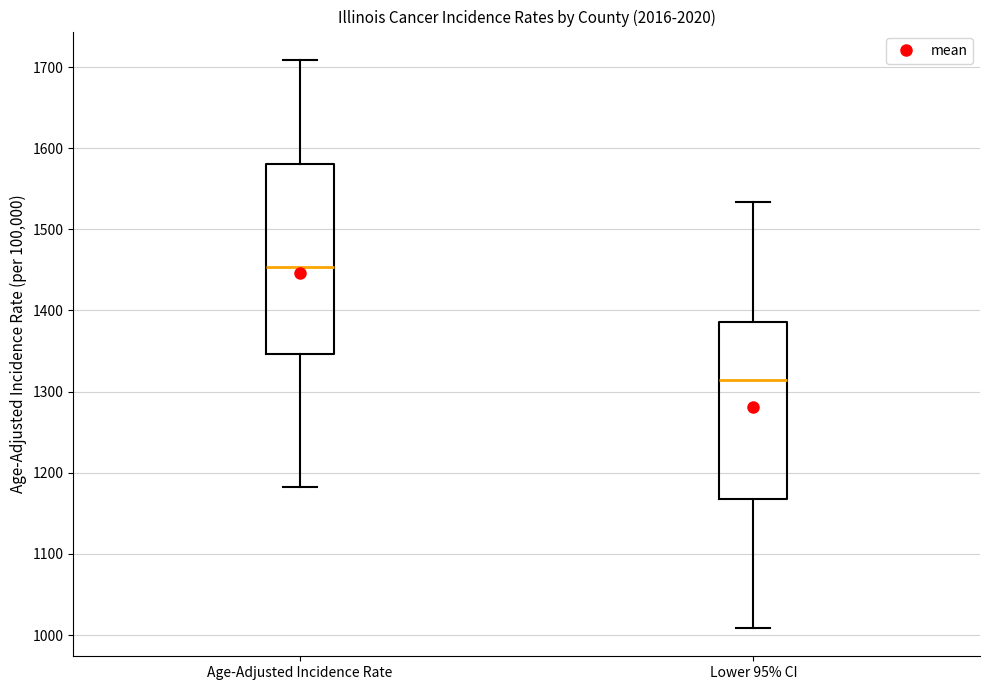

Where does the lower whisker of the box for Lower 95% CI end on the y-axis? The values are not printed on the chart, so give them approximately, as read against the axis.

1010